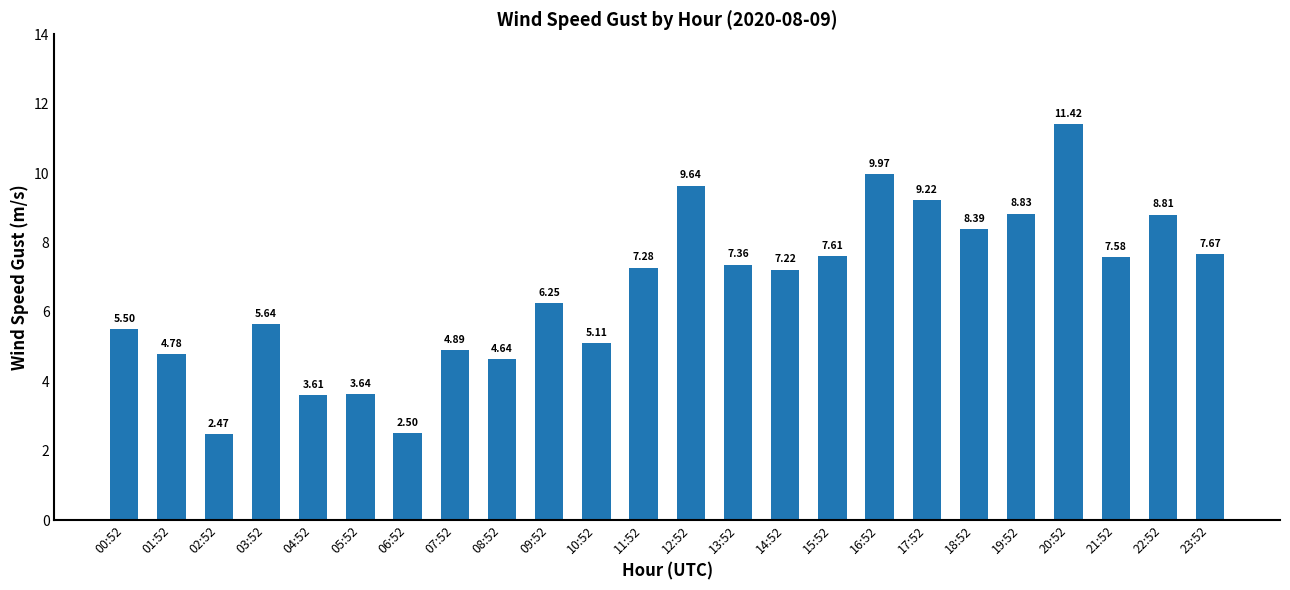

Approximately how many times larger is the value at 05:52 compared to 04:52?

1.0